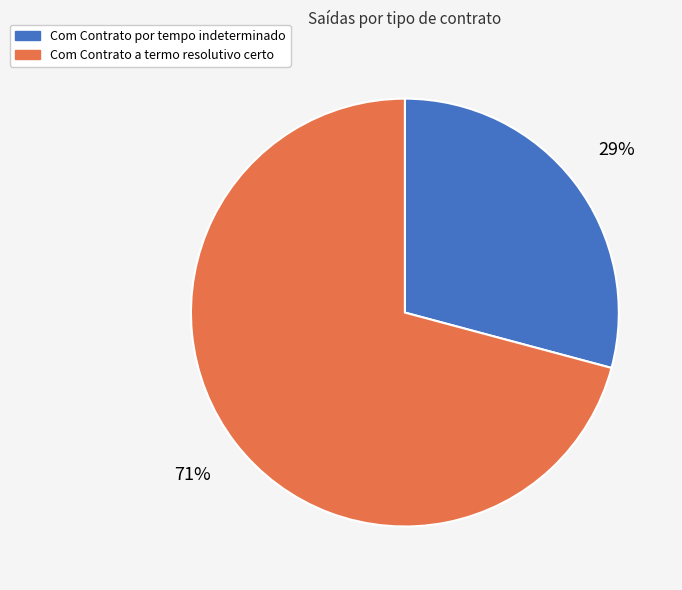

Which has a higher value, Com Contrato por tempo indeterminado or Com Contrato a termo resolutivo certo?

Com Contrato a termo resolutivo certo